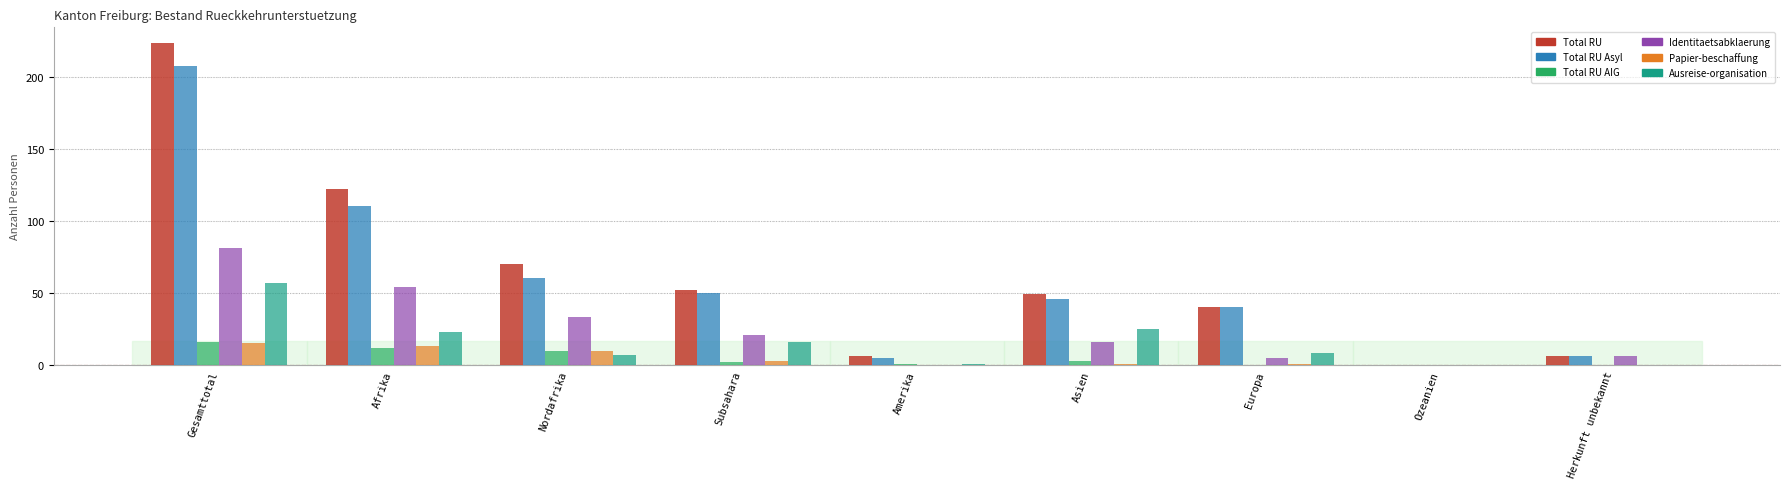

The value of Ausreise-organisation at Afrika is 23. True or false?

True